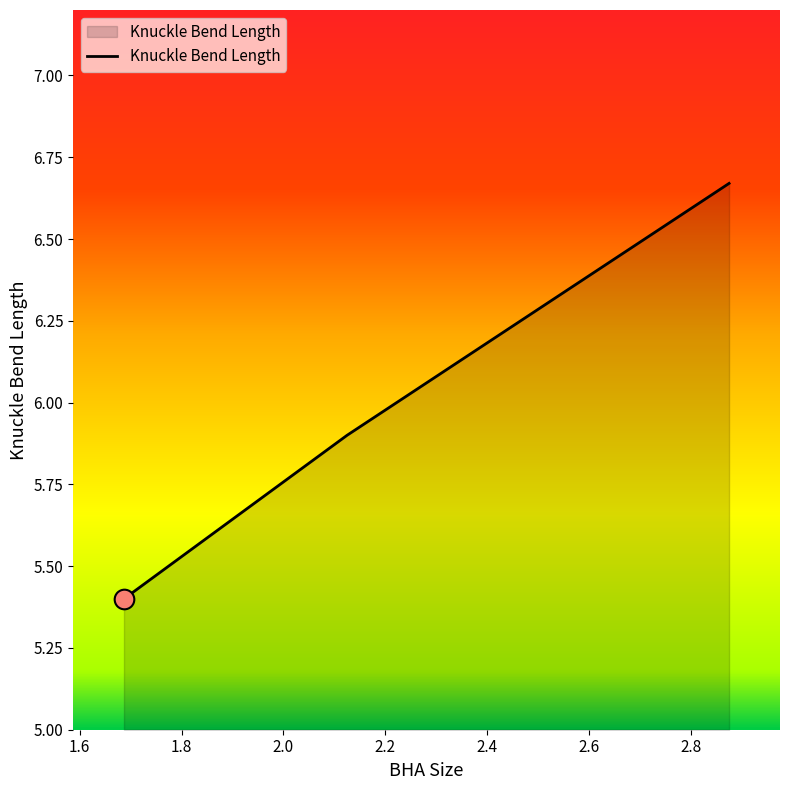

What is the difference between the maximum and second lowest values?

0.8